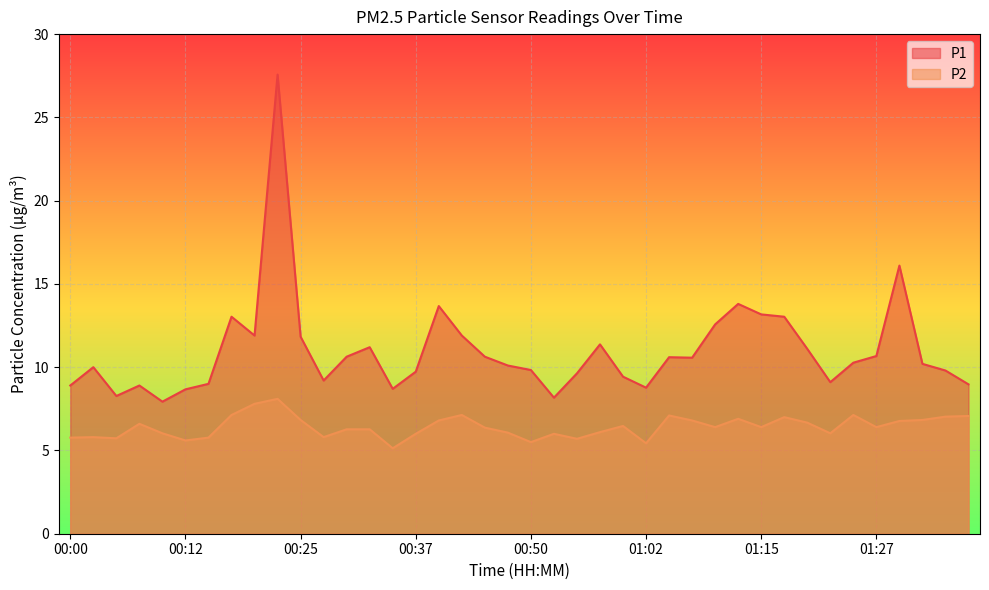

How many values in the P2 series are below 6?

10